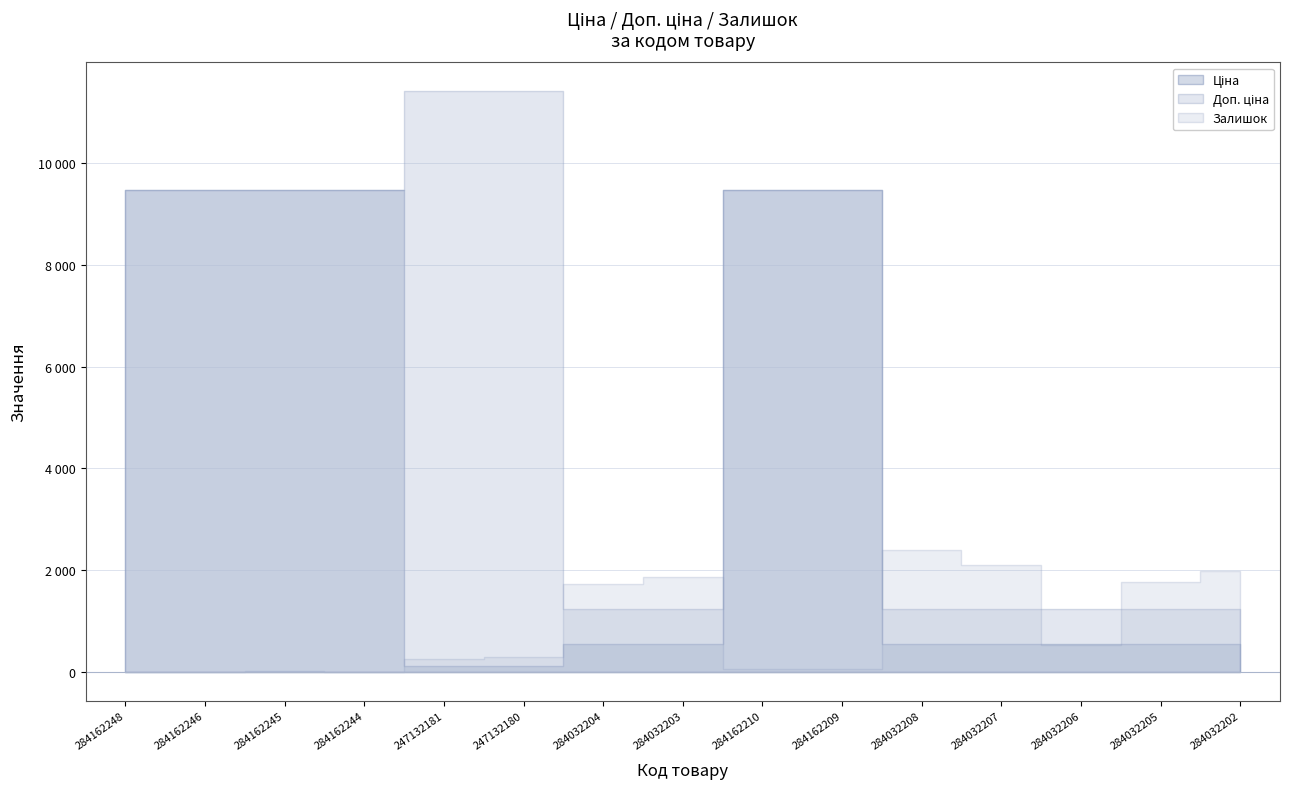

How many positive values does the Залишок series have?

12